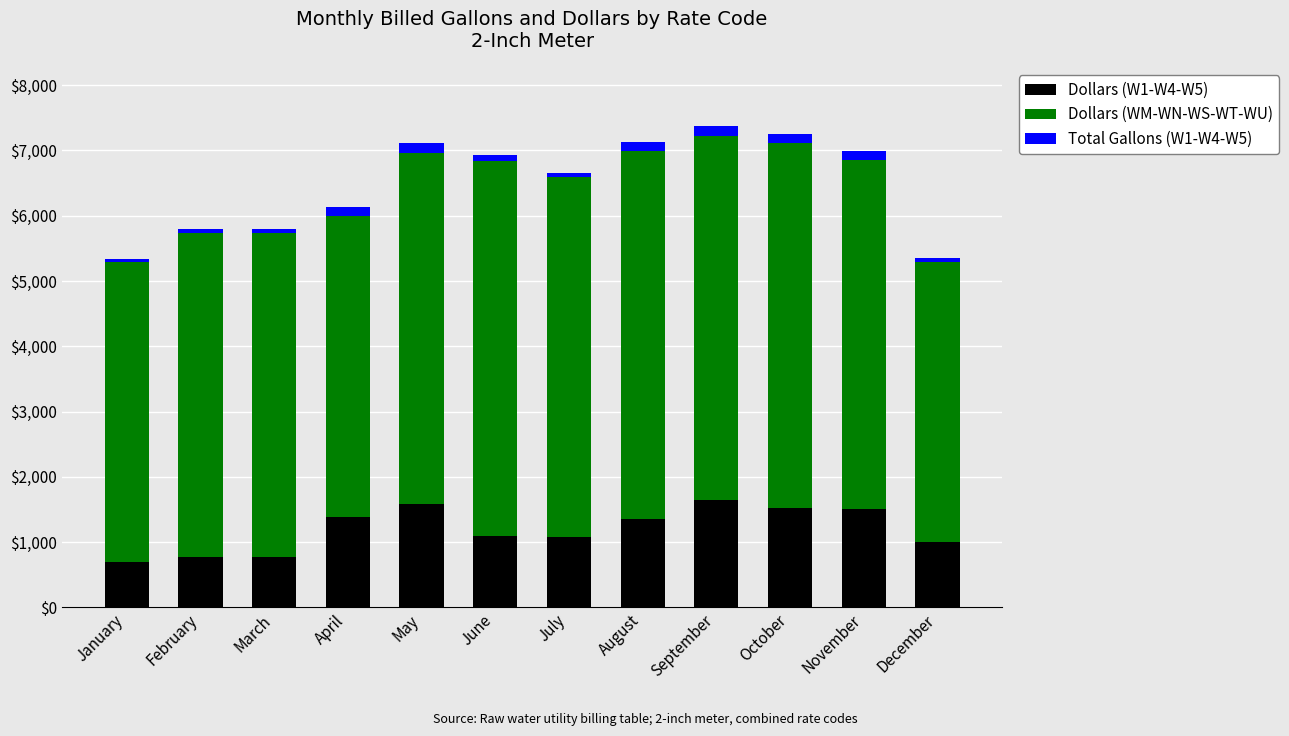

What are all the series names shown in the legend?

Dollars (W1-W4-W5), Dollars (WM-WN-WS-WT-WU), Total Gallons (W1-W4-W5)